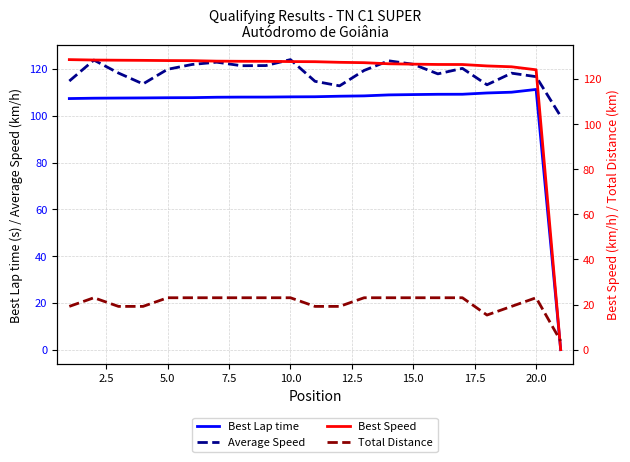

What is the lowest value of the Average Speed series?

99.8